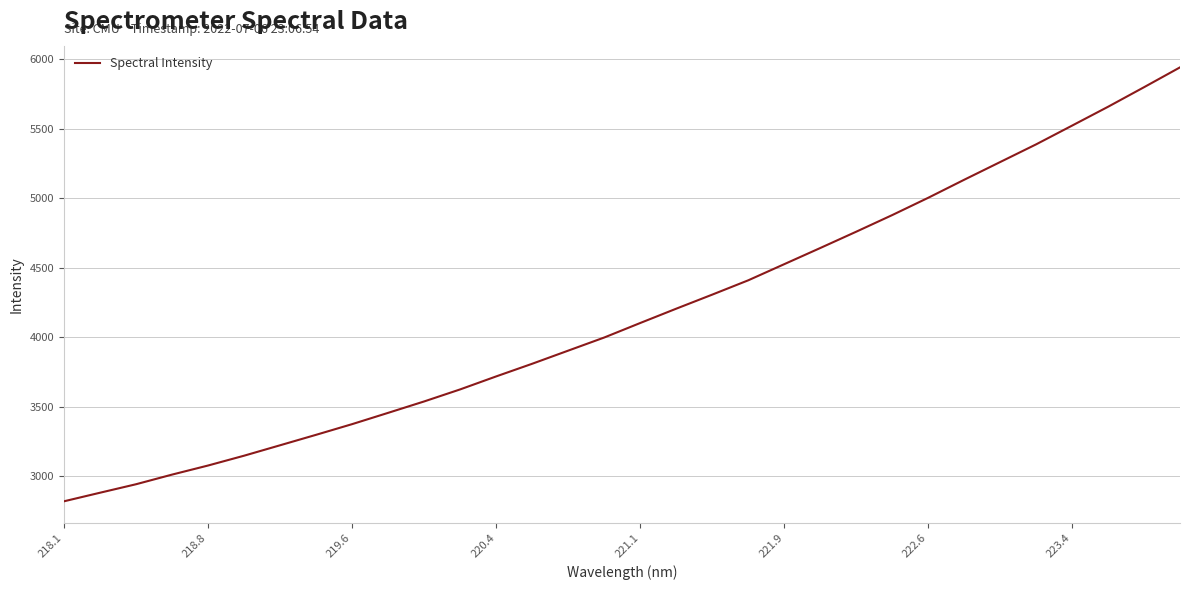

What is the smallest value displayed?

2820.6